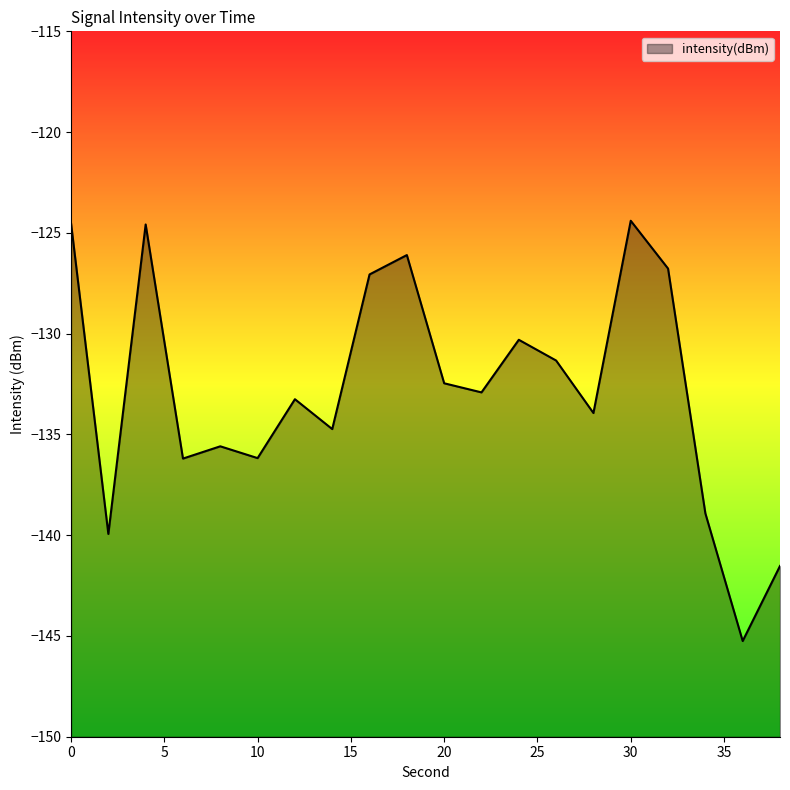

Where is the first local maximum?

4